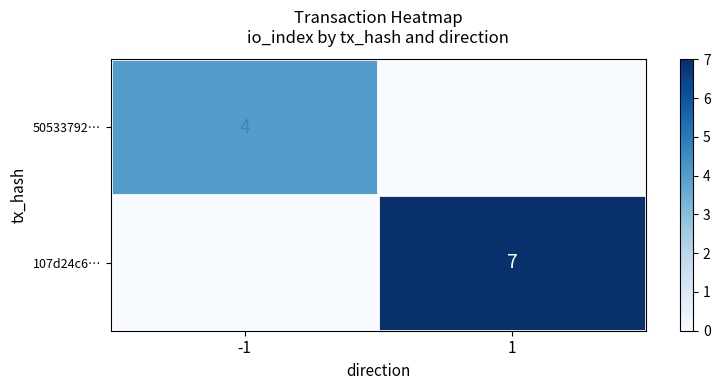

The value of 107d24c6… at 1 is 7. True or false?

True